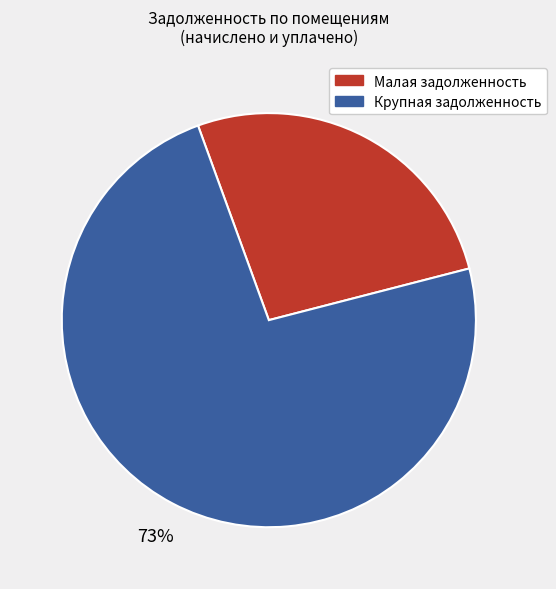

To the nearest percent, what is the average slice percentage?

50%